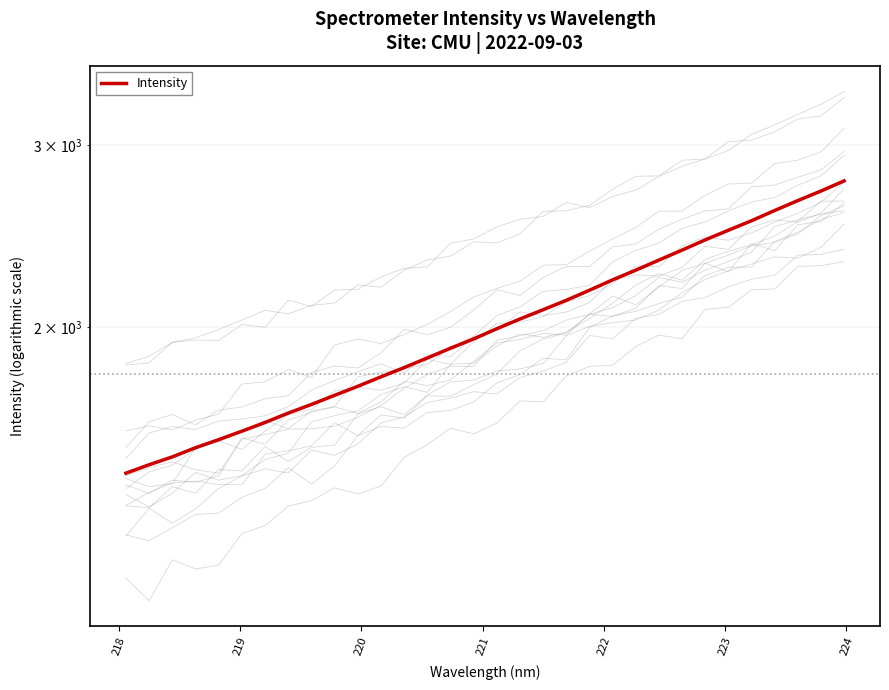

What is the maximum value shown in the chart?

2770.5